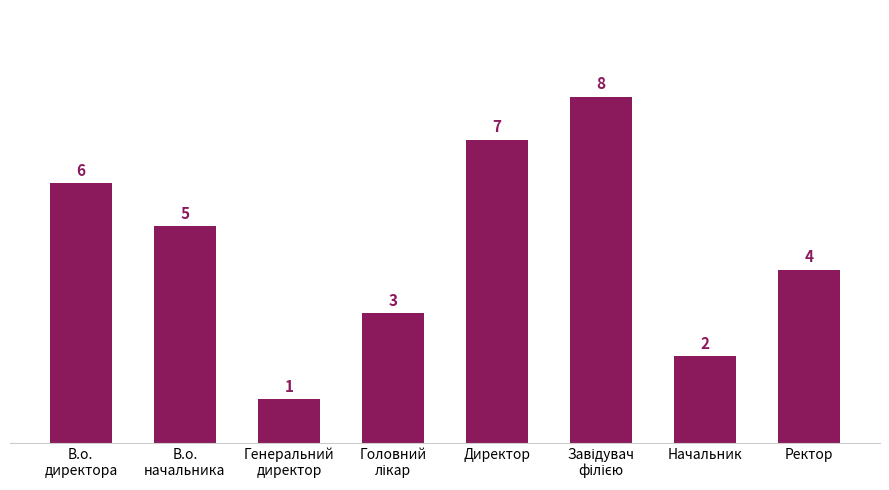

Reading right to left, extract all data points from this chart.

4	2	8	7	3	1	5	6